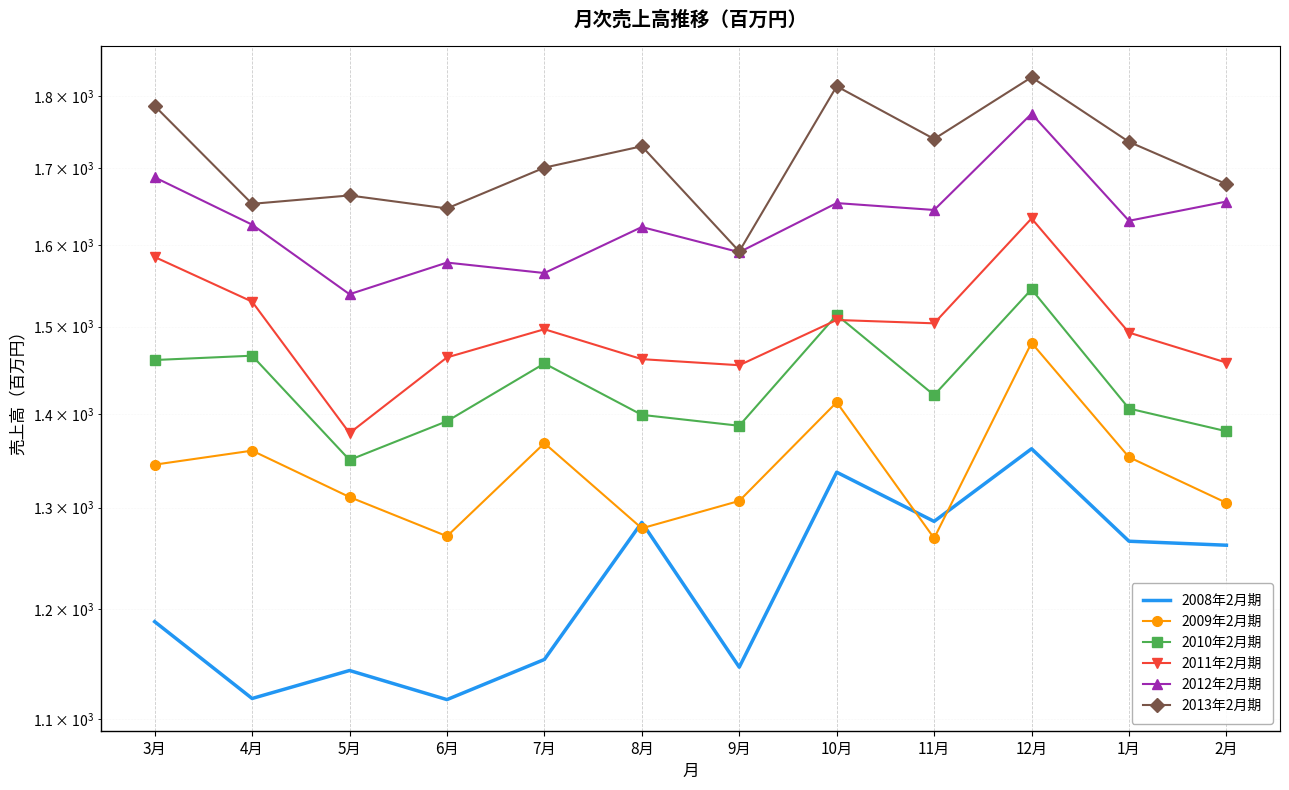

Reading left to right, what are all the values shown in this chart?

2008年2月期: 1188	1118	1143	1117	1153	1285	1146	1337	1286	1362	1266	1262
2009年2月期: 1345	1360	1311	1271	1368	1279	1307	1413	1269	1481	1353	1305
2010年2月期: 1461	1466	1350	1392	1457	1399	1387	1514	1421	1545	1406	1381
2011年2月期: 1585	1530	1379	1464	1497	1462	1455	1508	1504	1634	1493	1458
2012年2月期: 1688	1626	1539	1578	1565	1623	1591	1654	1645	1775	1631	1656
2013年2月期: 1786	1653	1664	1647	1701	1730	1592	1814	1740	1827	1736	1679